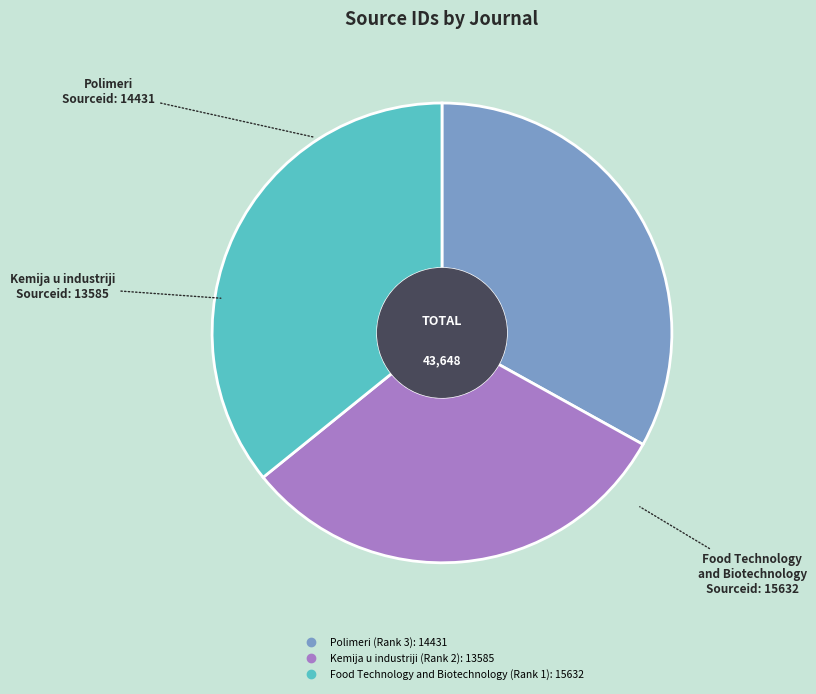

Rank the categories by value from lowest to highest.

Kemija u industriji (Rank 2), Polimeri (Rank 3), Food Technology and Biotechnology (Rank 1)